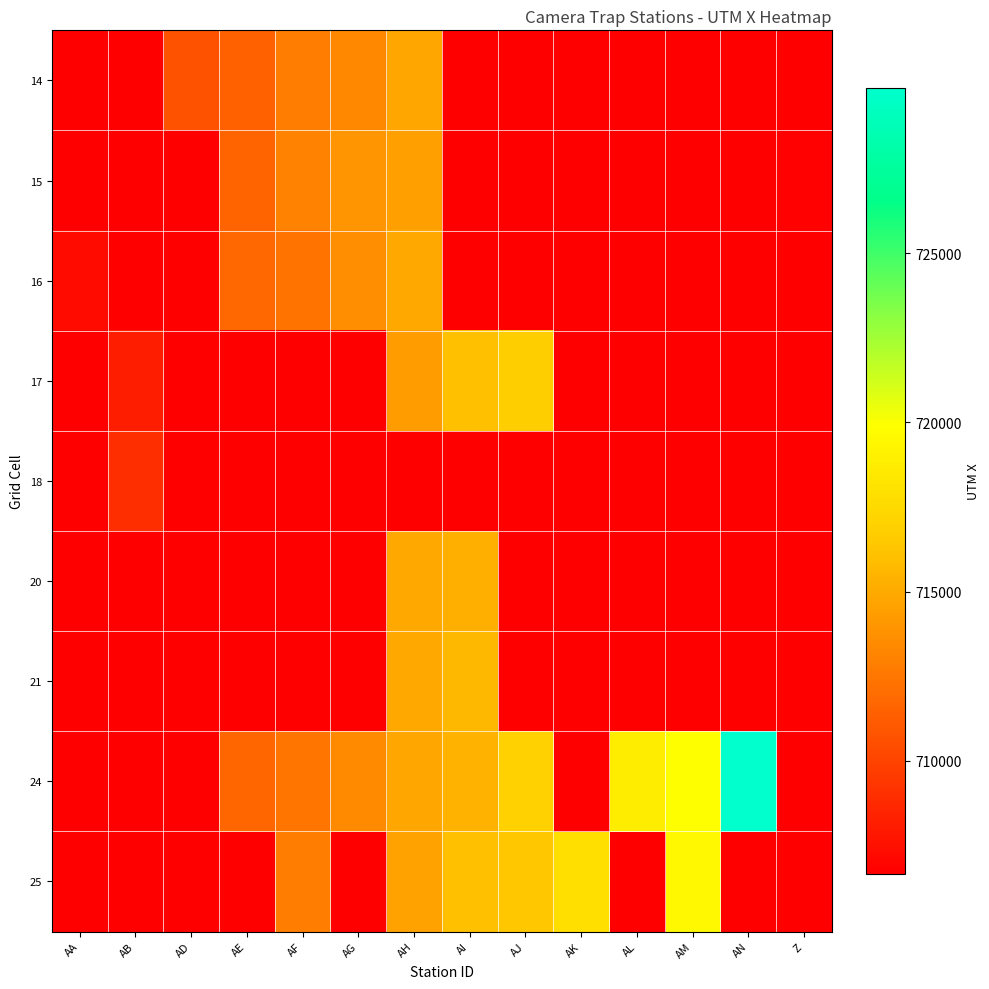

Between AB and AI, which is larger?

AB